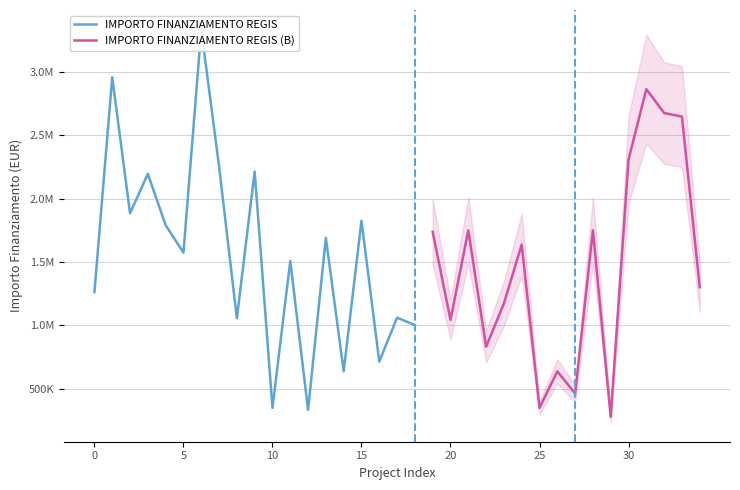

How many data points are less than 1573395?

9